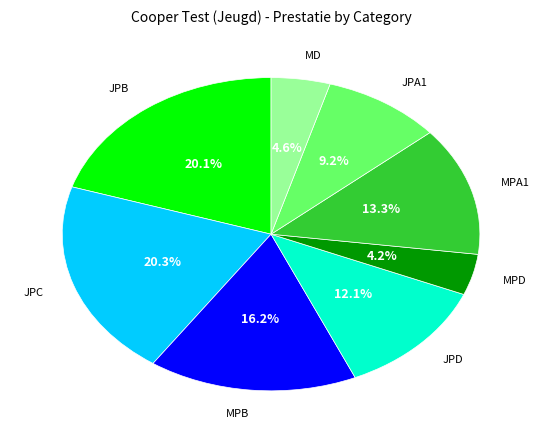

How many segments does this pie chart have?

8